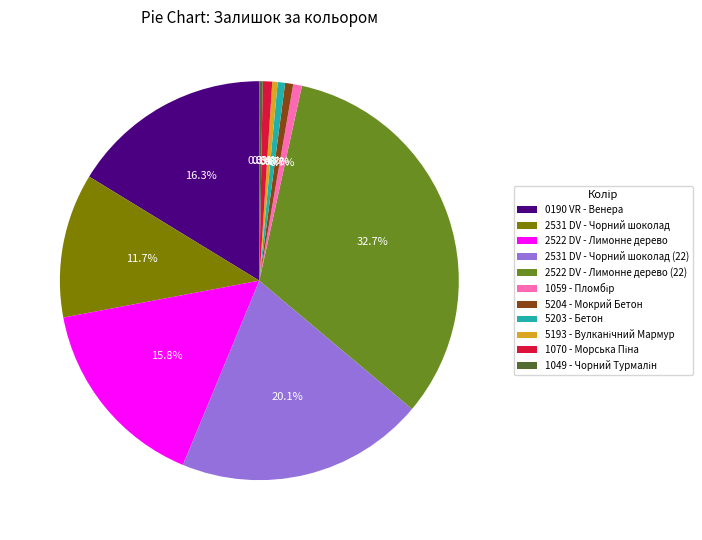

Which slice is the largest?

2522 DV - Лимонне дерево (22)